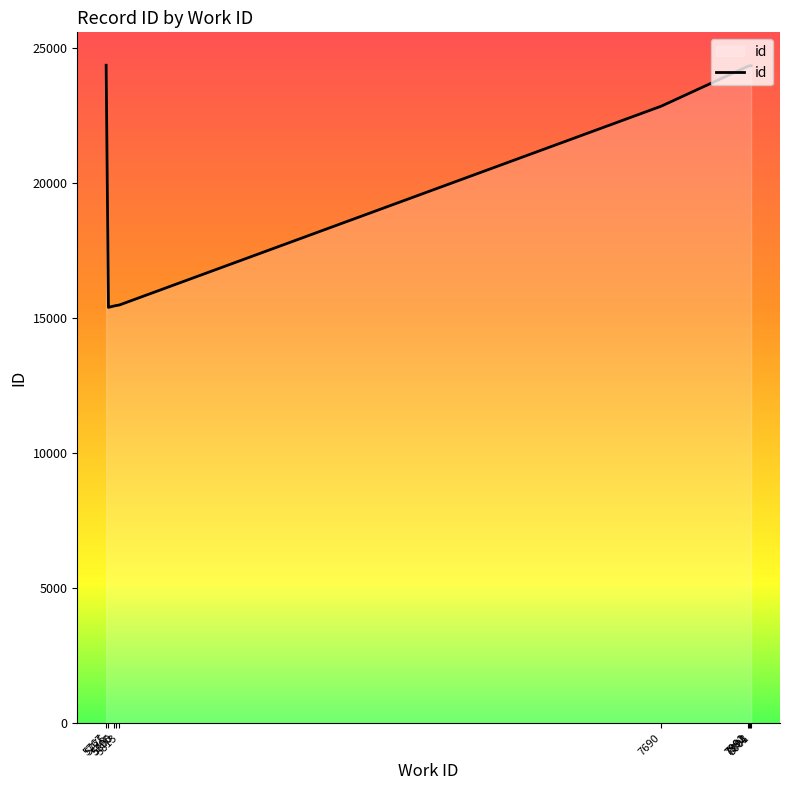

What is the minimum value shown in the chart?

15404